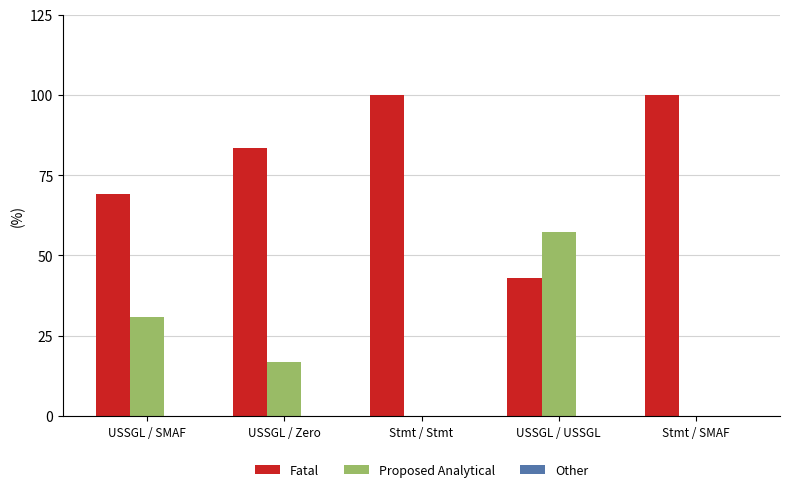

Is the value of Proposed Analytical at USSGL / Zero greater than the value of Fatal at Stmt / SMAF?

No